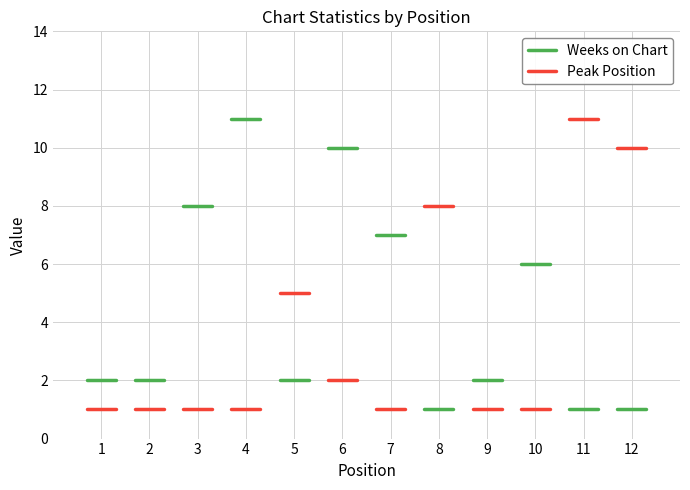

What is the value of the Weeks on Chart point at the 1st from the left?

2